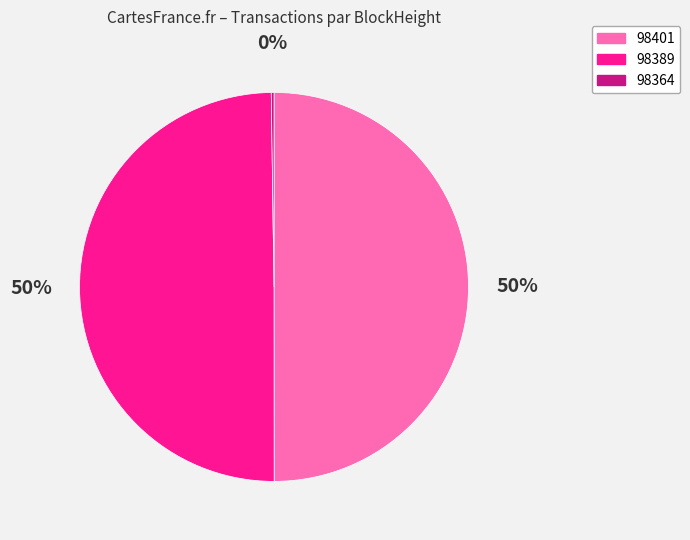

To the nearest percent, what is the difference between the largest and smallest slice percentages?

50%